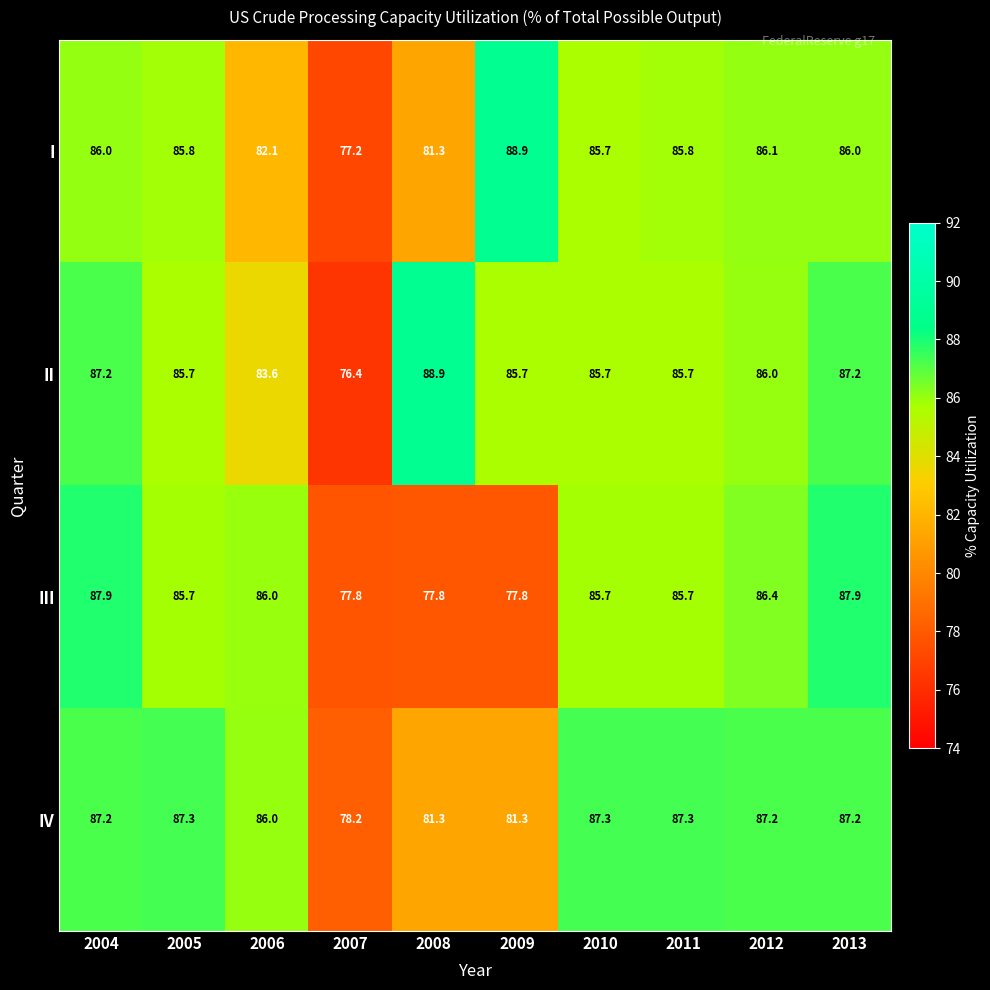

What is the lowest value of the IV series?

78.2